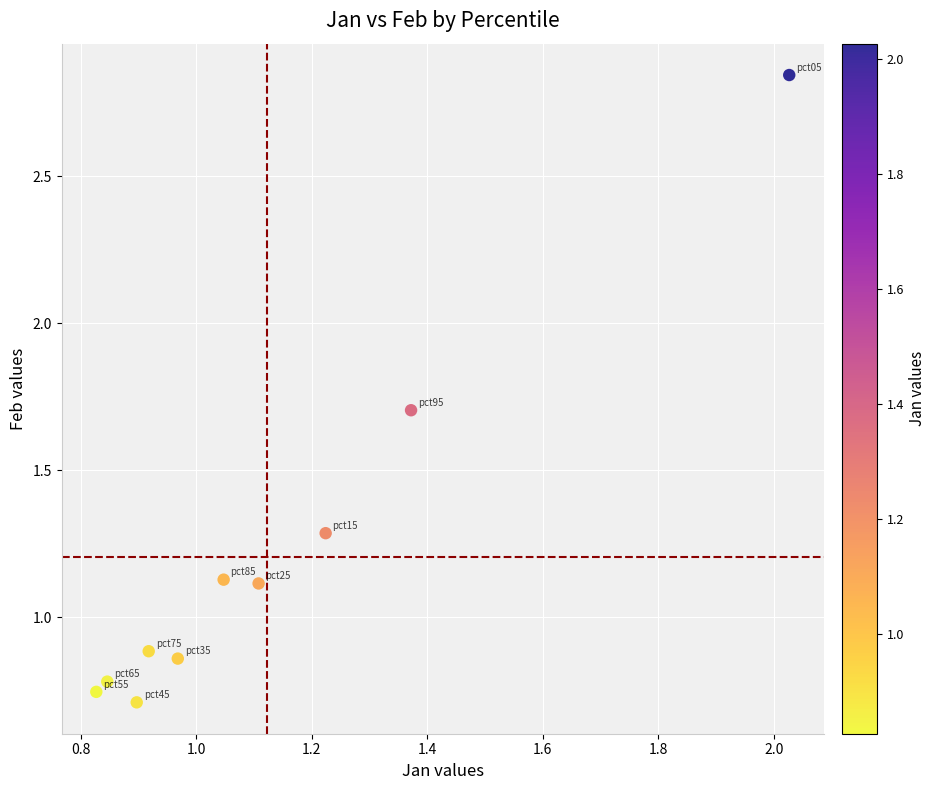

What is the range of X values (max minus min)?

1.2